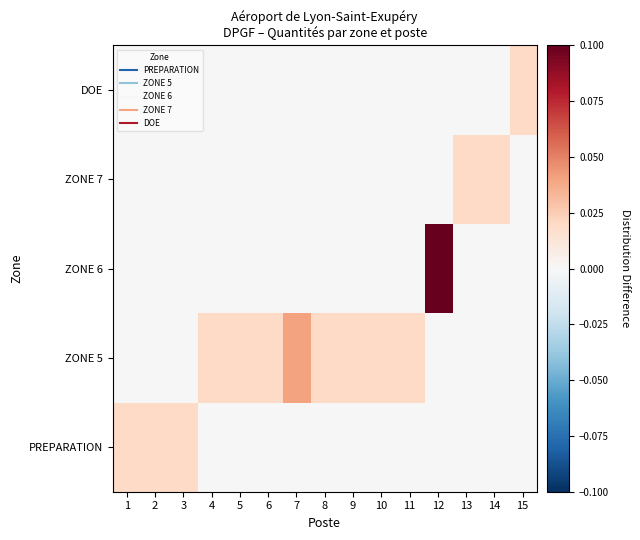

Reading left to right, what are all the values shown in this chart?

PREPARATION: 1=0.0	2=0.0	3=0.0	4=0.0	5=0.0	6=0.0	7=0.0	8=0.0	9=0.0	10=0.0	11=0.0	12=0.0	13=0.0	14=0.0	15=0.0
ZONE 5: 1=0.0	2=0.0	3=0.0	4=0.0	5=0.0	6=0.0	7=0.0	8=0.0	9=0.0	10=0.0	11=0.0	12=0.0	13=0.0	14=0.0	15=0.0
ZONE 6: 1=0.0	2=0.0	3=0.0	4=0.0	5=0.0	6=0.0	7=0.0	8=0.0	9=0.0	10=0.0	11=0.0	12=0.1	13=0.0	14=0.0	15=0.0
ZONE 7: 1=0.0	2=0.0	3=0.0	4=0.0	5=0.0	6=0.0	7=0.0	8=0.0	9=0.0	10=0.0	11=0.0	12=0.0	13=0.0	14=0.0	15=0.0
DOE: 1=0.0	2=0.0	3=0.0	4=0.0	5=0.0	6=0.0	7=0.0	8=0.0	9=0.0	10=0.0	11=0.0	12=0.0	13=0.0	14=0.0	15=0.0